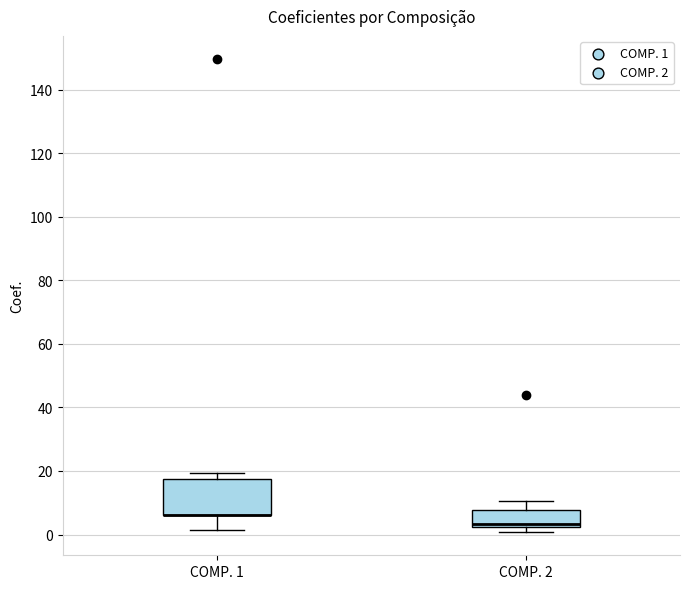

Reading left to right, transcribe this box plot: for each box, give where its median line is, the range the box spans, and where its two whiskers end, as read against the y-axis. The values are not printed on the chart, so give them approximately, as read against the axis.

COMP. 1: median 6 (drawn on the box's lower edge), box 6 to 18, whiskers 2 to 20
COMP. 2: median 4, box 2 to 8, whiskers 0 to 10